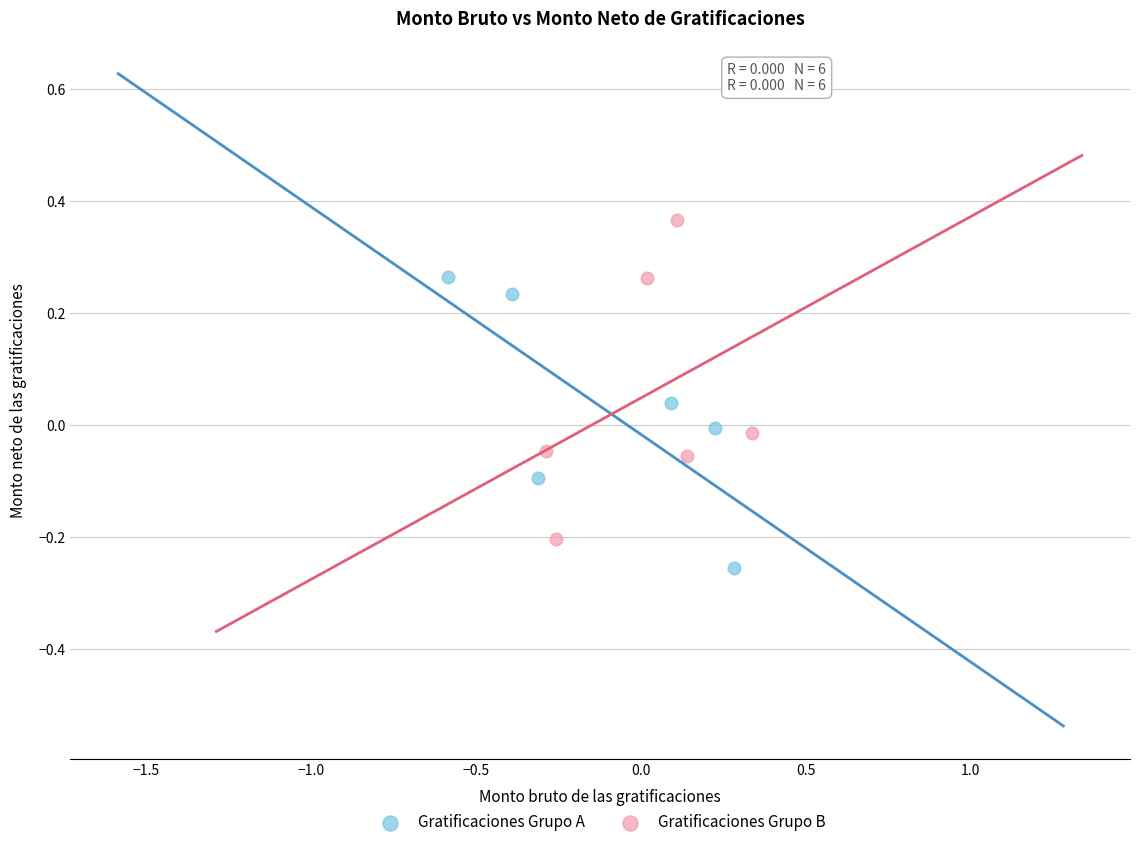

Which series reaches the maximum Y coordinate?

Gratificaciones Grupo B